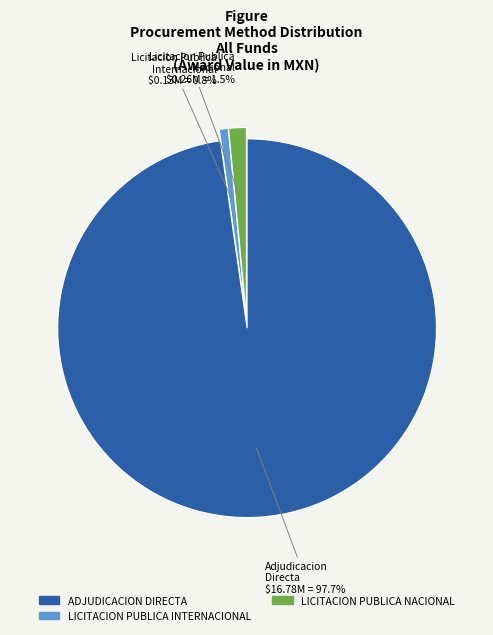

Is there any slice that represents more than half of the pie?

Yes